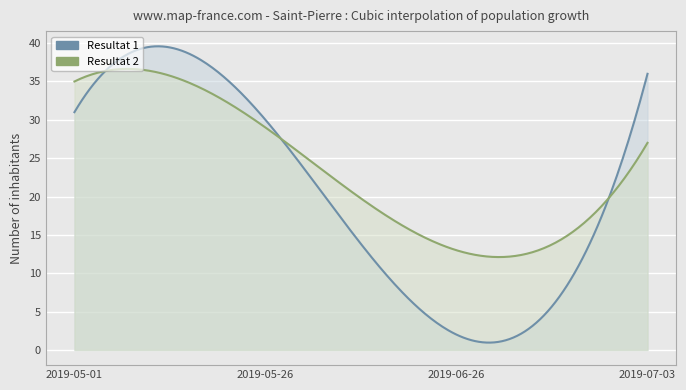

What are all the series names shown in the legend?

Resultat 1, Resultat 2